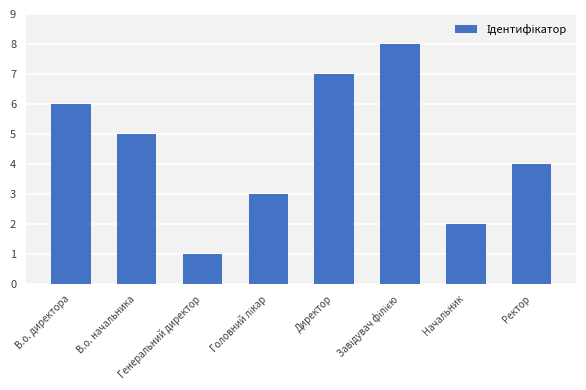

What is the ratio of the value at Директор to the value at В.о. начальника?

1.4